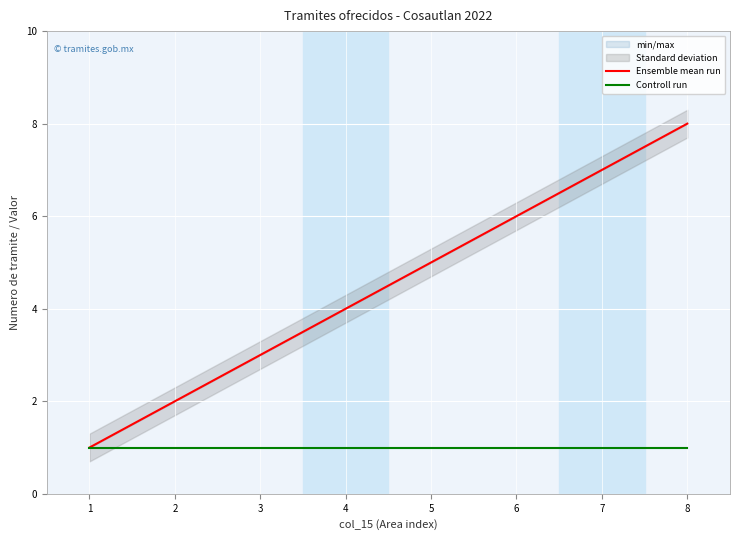

True or false: Ensemble mean run and Controll run intersect in this chart.

False